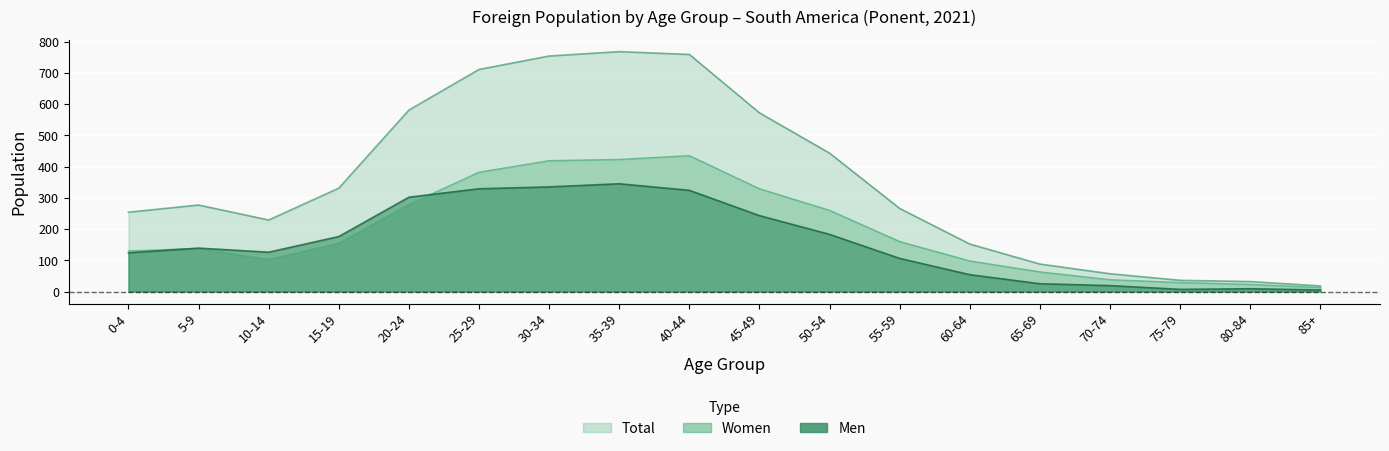

Which series has the largest range (max minus min)?

Total